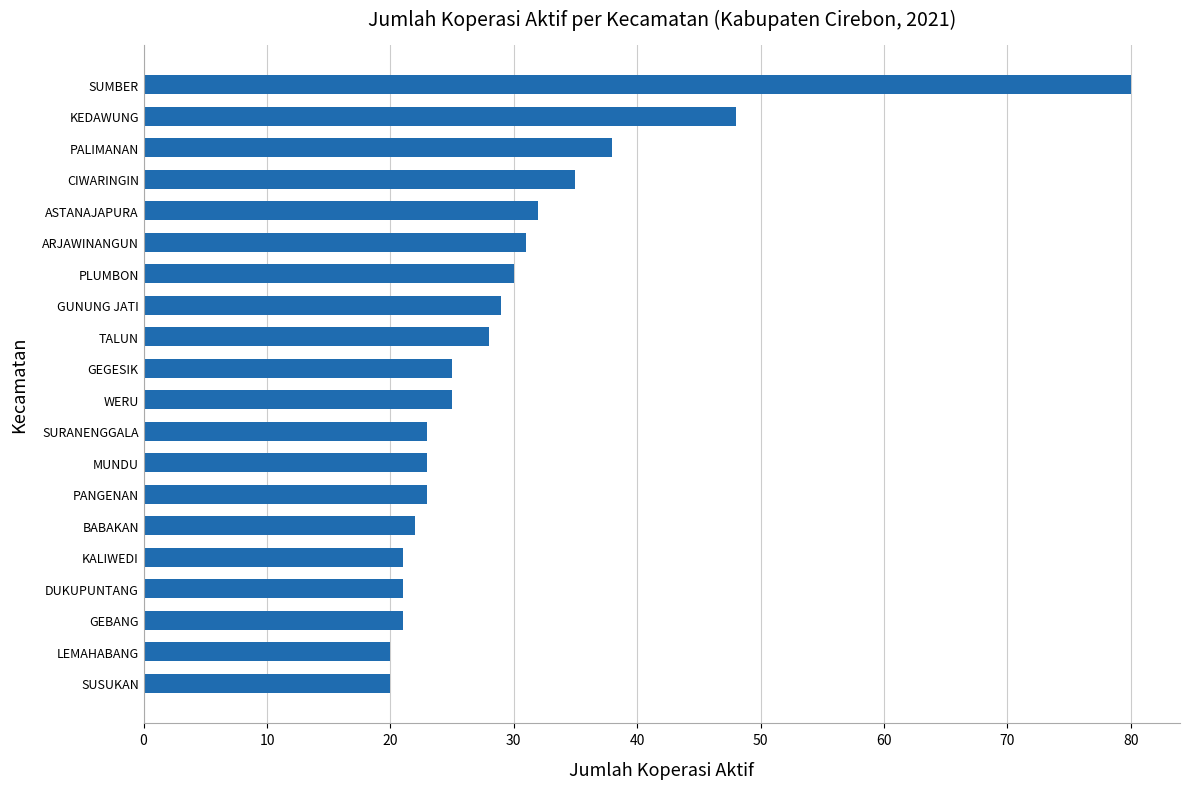

Reading bottom to top, transcribe all the data shown in this chart.

20	20	21	21	21	22	23	23	23	25	25	28	29	30	31	32	35	38	48	80